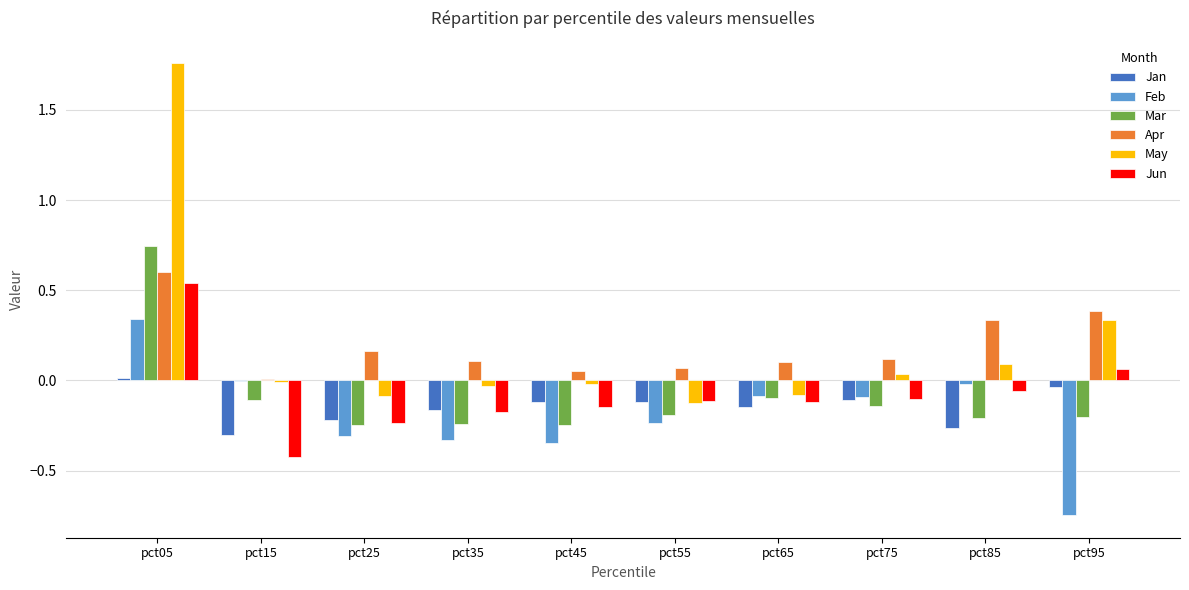

What is the sum of all Feb values?

-1.8